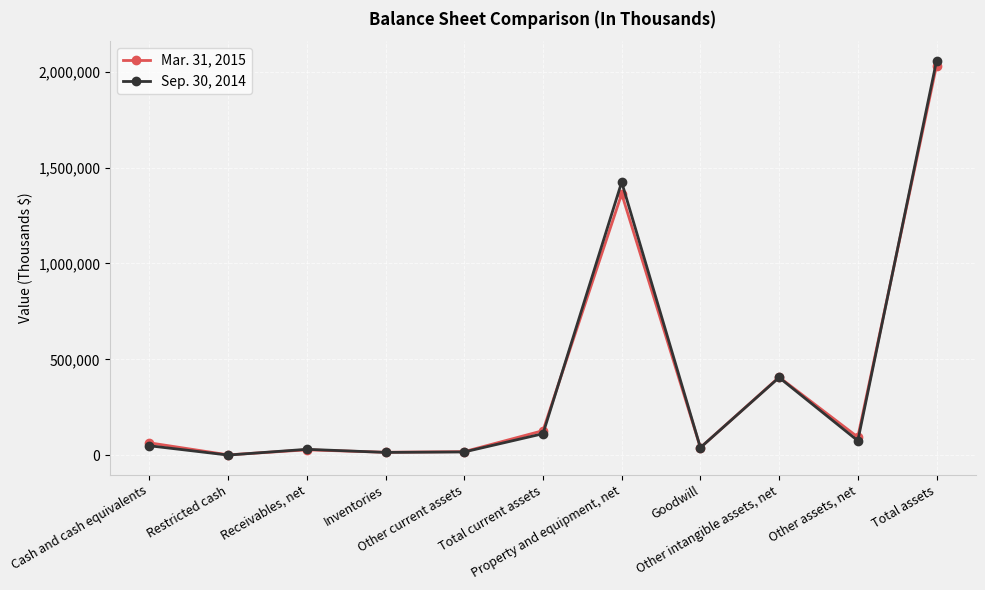

What is the maximum value shown in the chart?

2055960